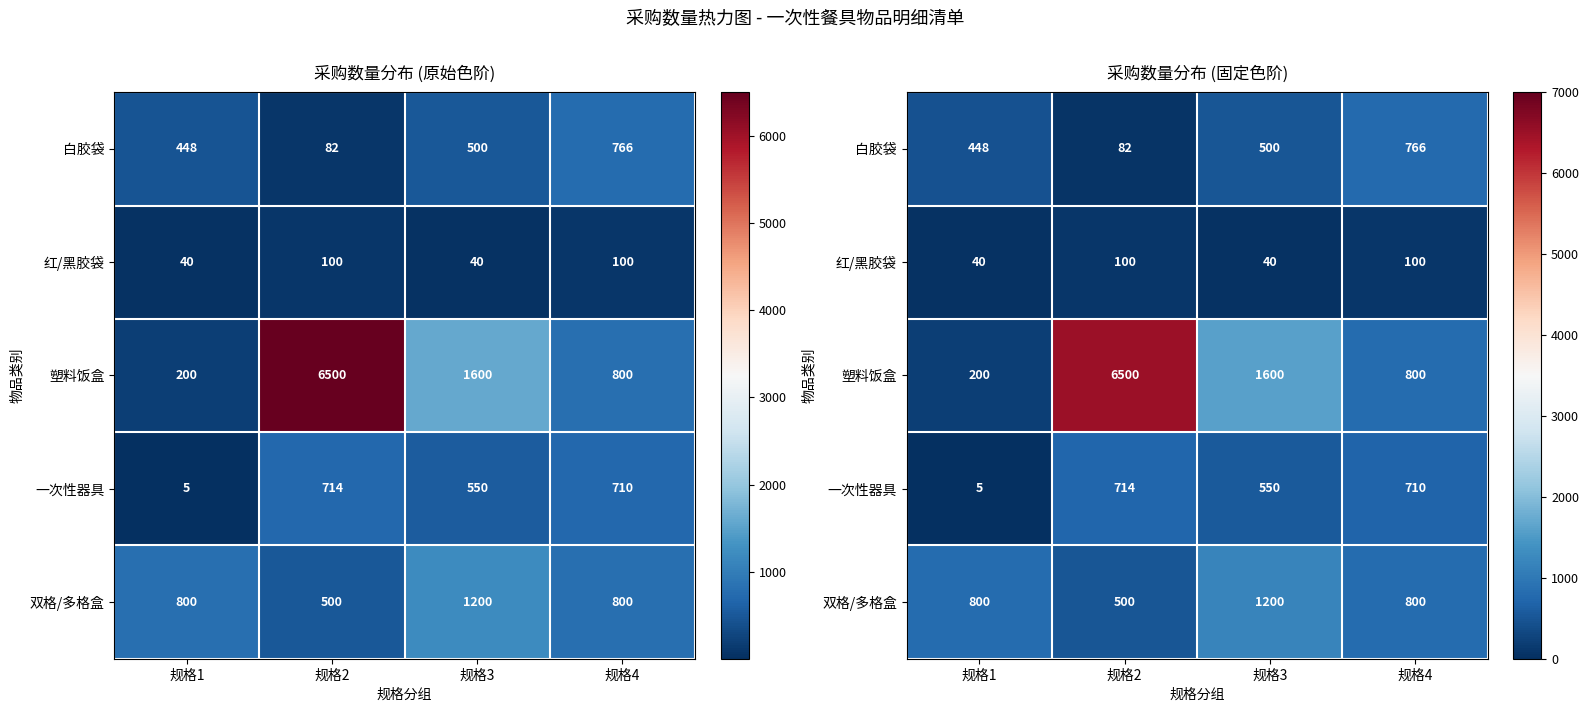

What is the total value across all series at 规格4?

3176